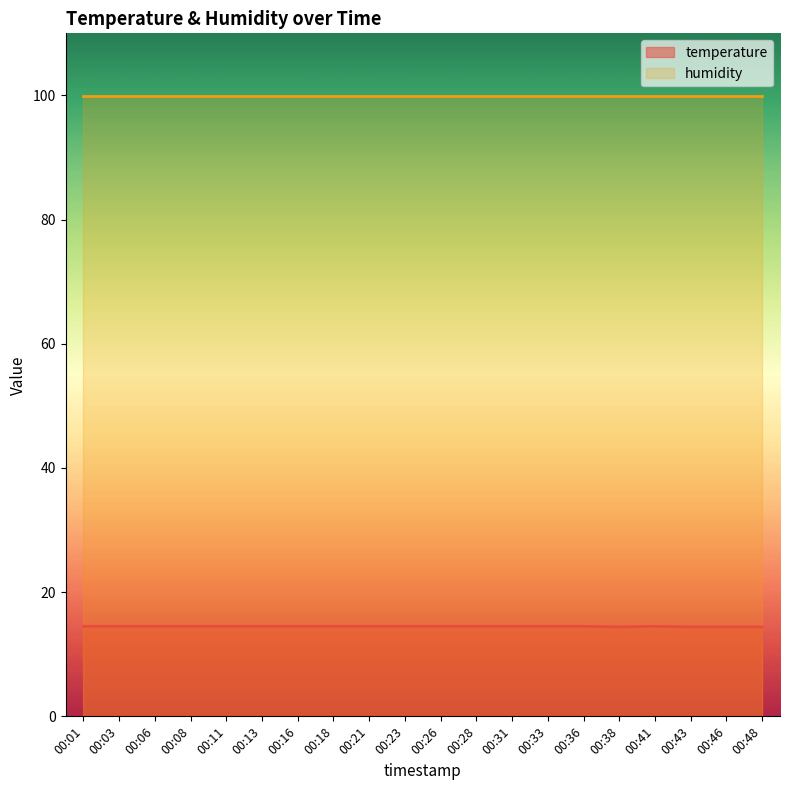

What is the value of the 2nd point from the left?

14.5